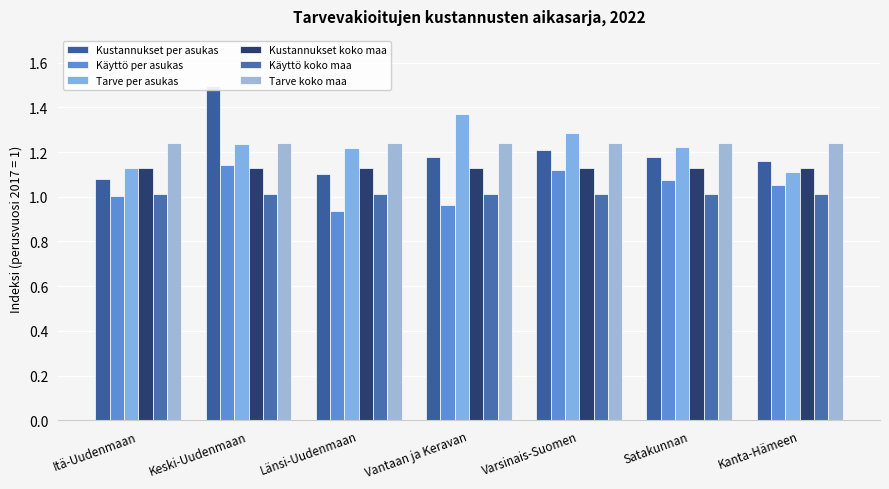

How many groups of bars are there?

7